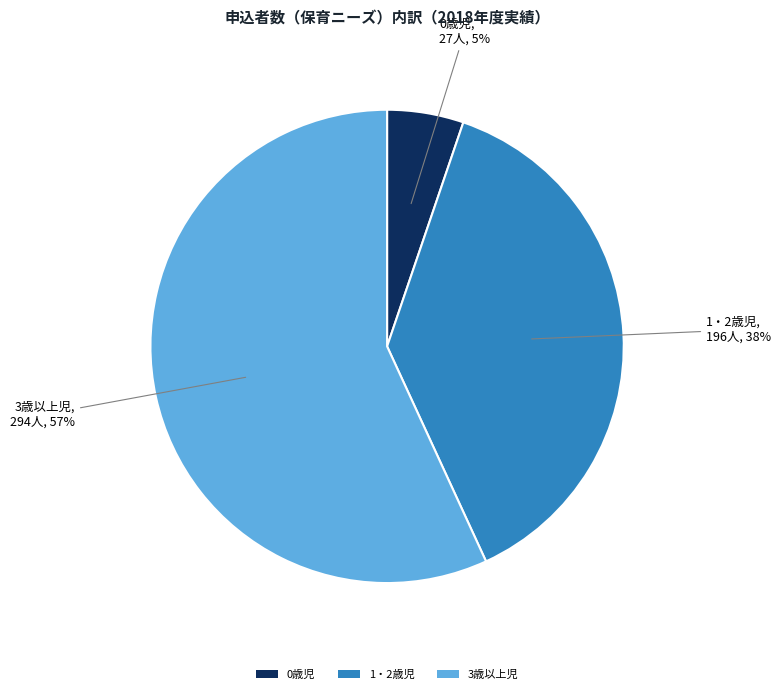

Between 1・2歳児 and 3歳以上児, which is larger?

3歳以上児